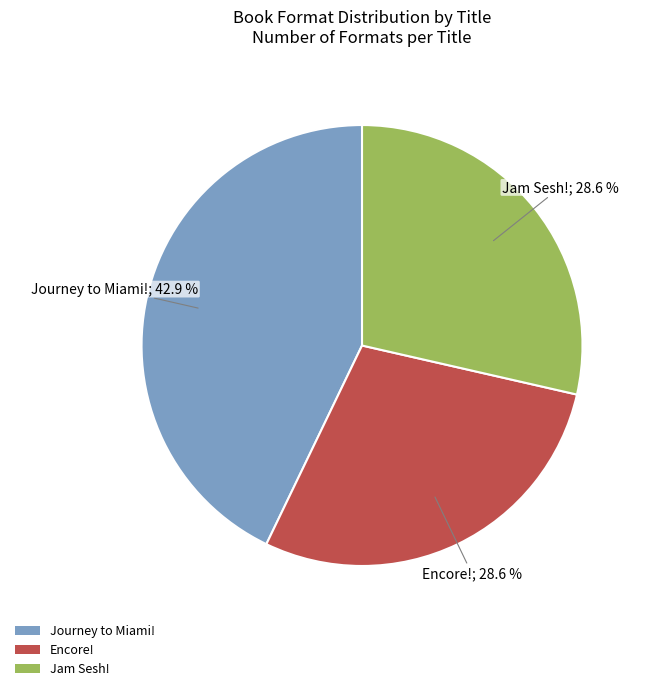

To the nearest percent, what is the combined percentage of Journey to Miami! and Encore!?

71%